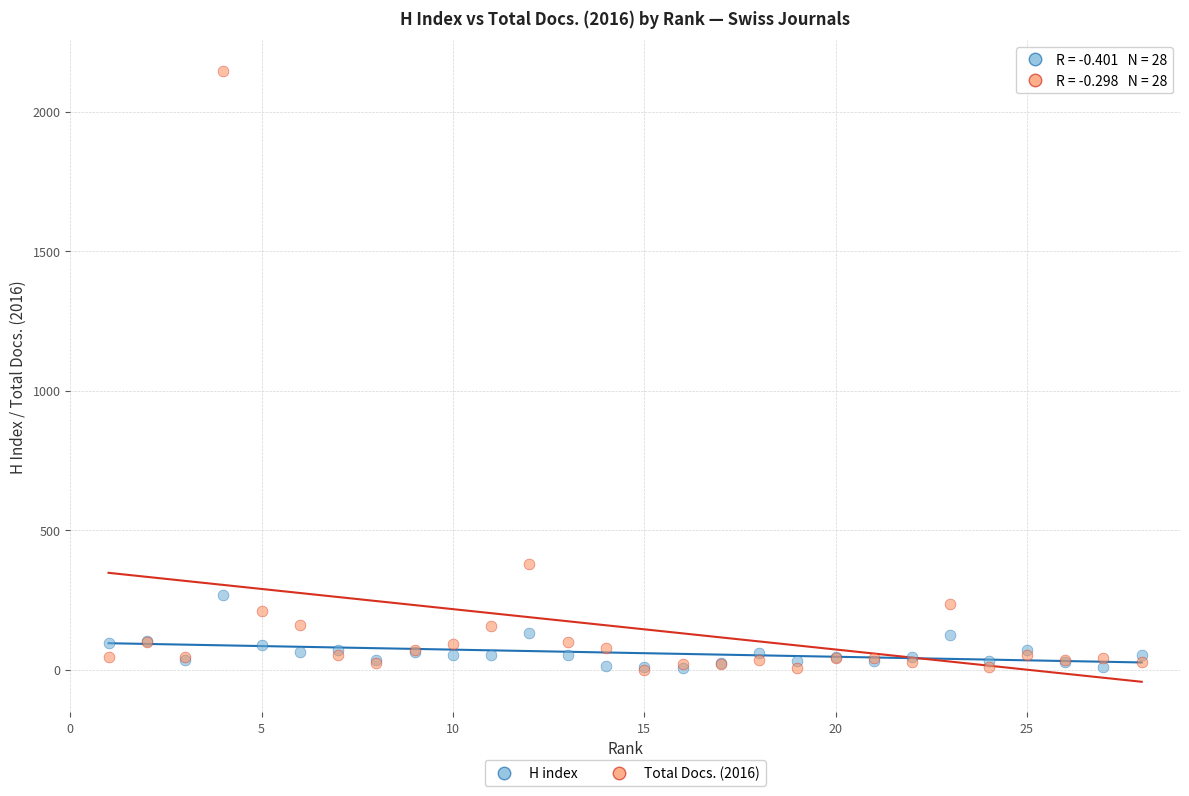

In the Total Docs. (2016) series, what Y value is closest to 1073?

379